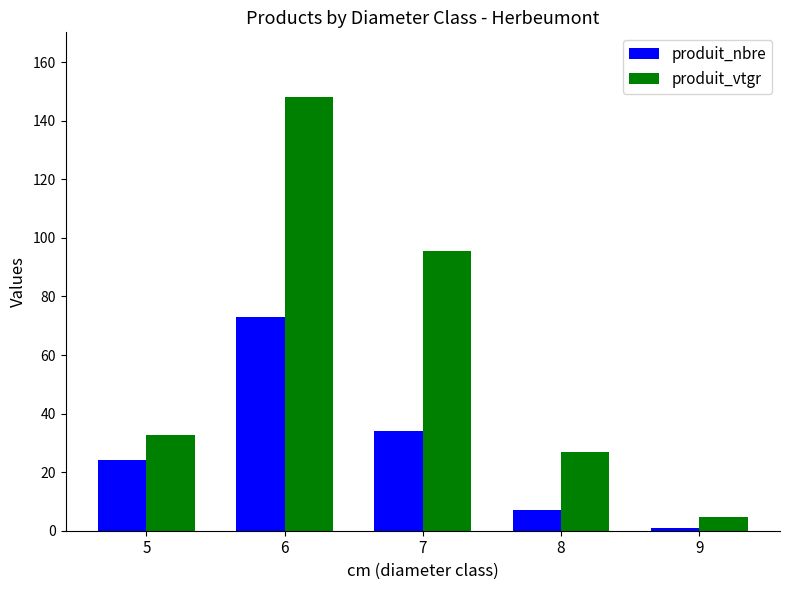

Rank the categories by produit_vtgr value from lowest to highest.

9, 8, 5, 7, 6